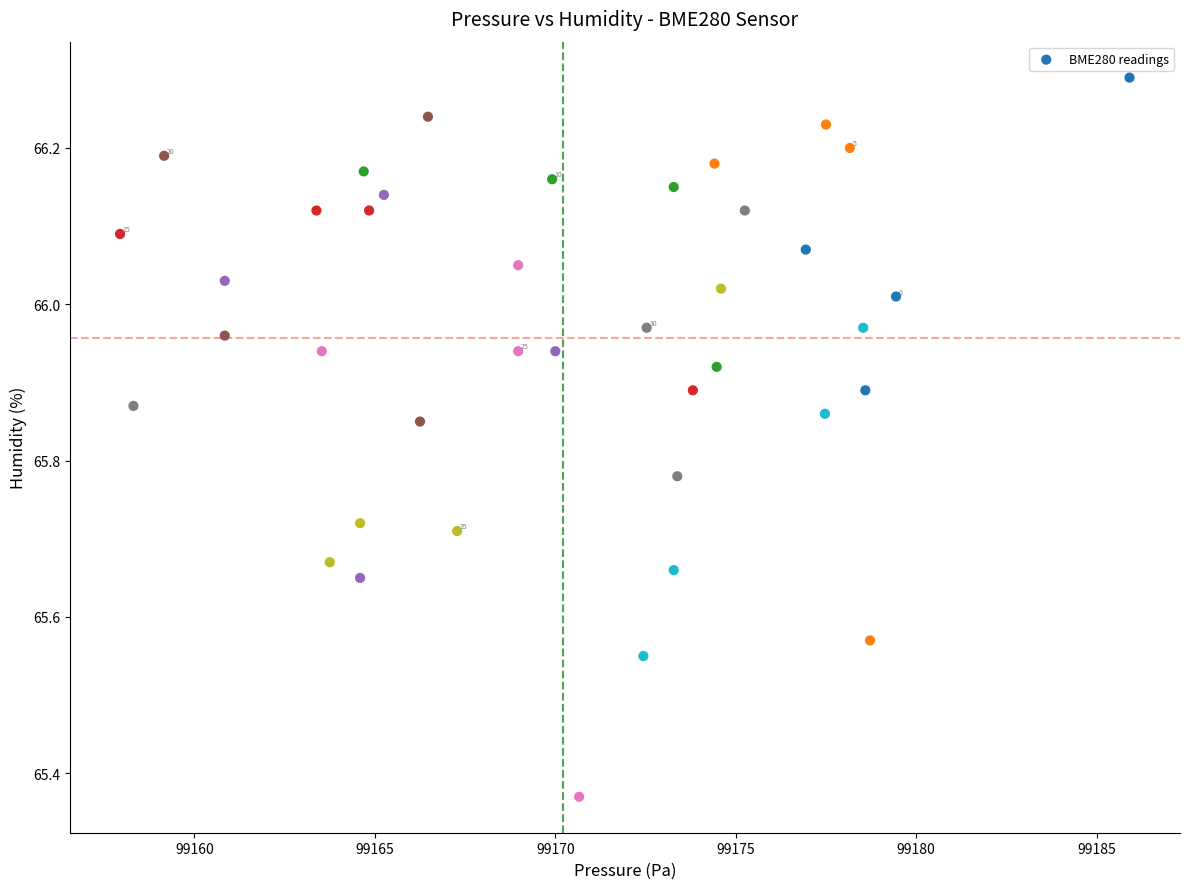

What is the range of X values (max minus min)?

28.0